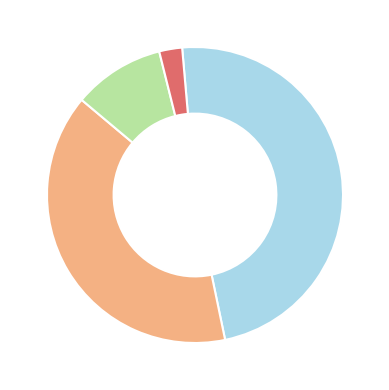

Does any single category account for the majority?

No